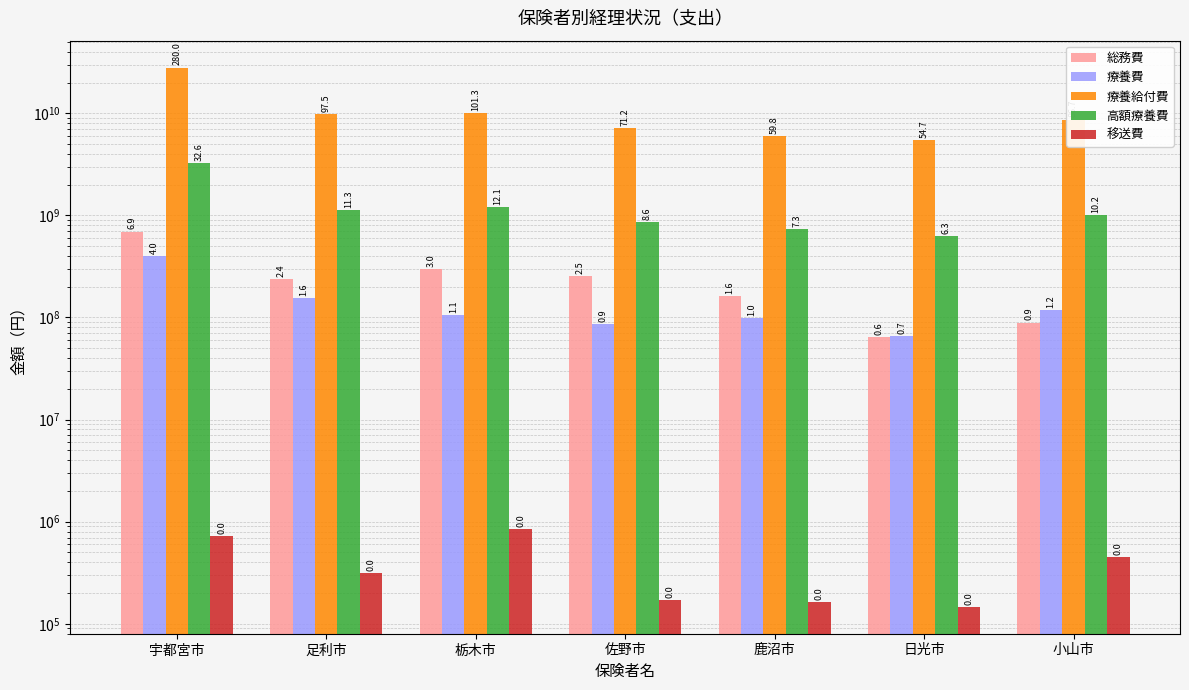

At which label does 高額療養費 first exceed 1015723899?

宇都宮市